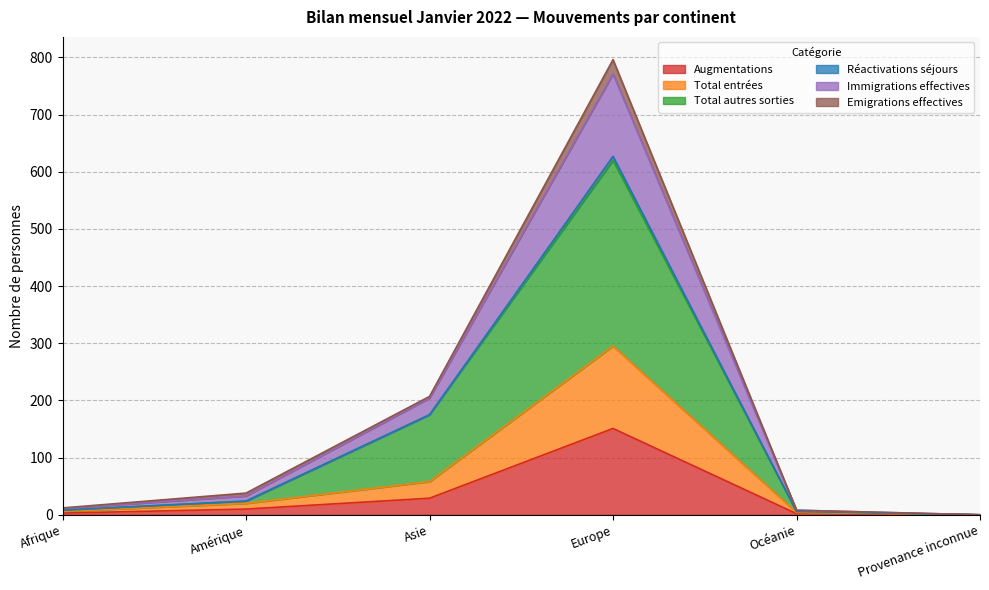

Between Afrique and Provenance inconnue, which series saw the biggest shift?

Immigrations effectives